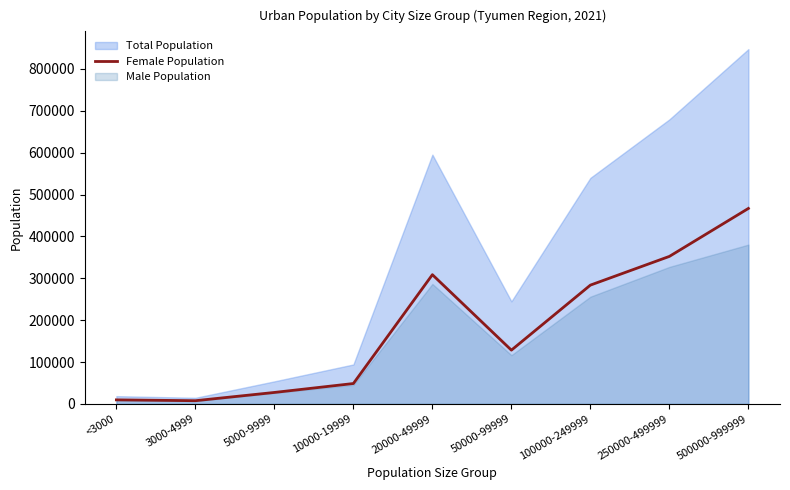

Where is Female Population nearest to the value 237341?

100000-249999